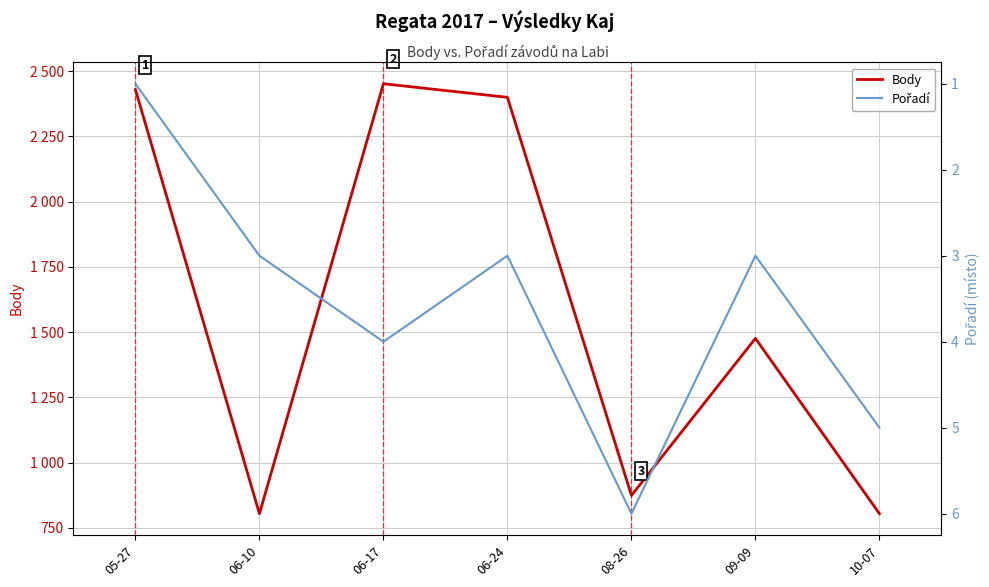

At 10-07, list the series in order from smallest to largest.

Pořadí, Body